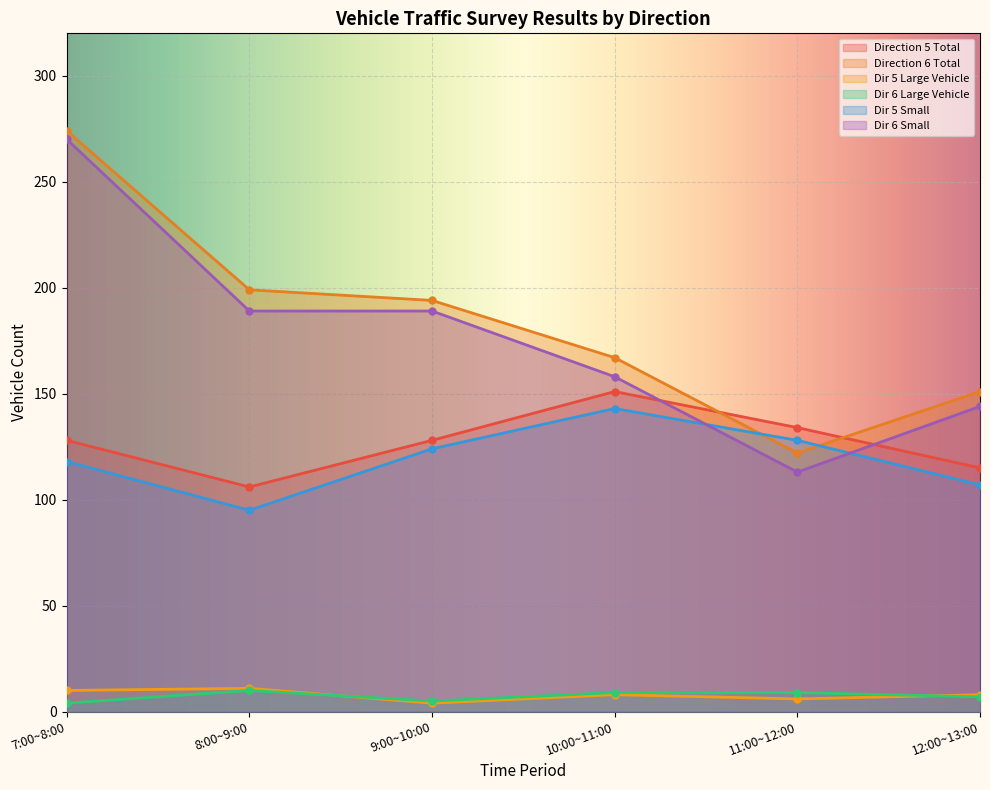

Reading left to right, list all the values displayed in this chart.

Direction 5 Total: 128	106	128	151	134	115
Direction 6 Total: 274	199	194	167	122	151
Dir 5 Large Vehicle: 10	11	4	8	6	8
Dir 6 Large Vehicle: 4	10	5	9	9	7
Dir 5 Small: 118	95	124	143	128	107
Dir 6 Small: 270	189	189	158	113	144